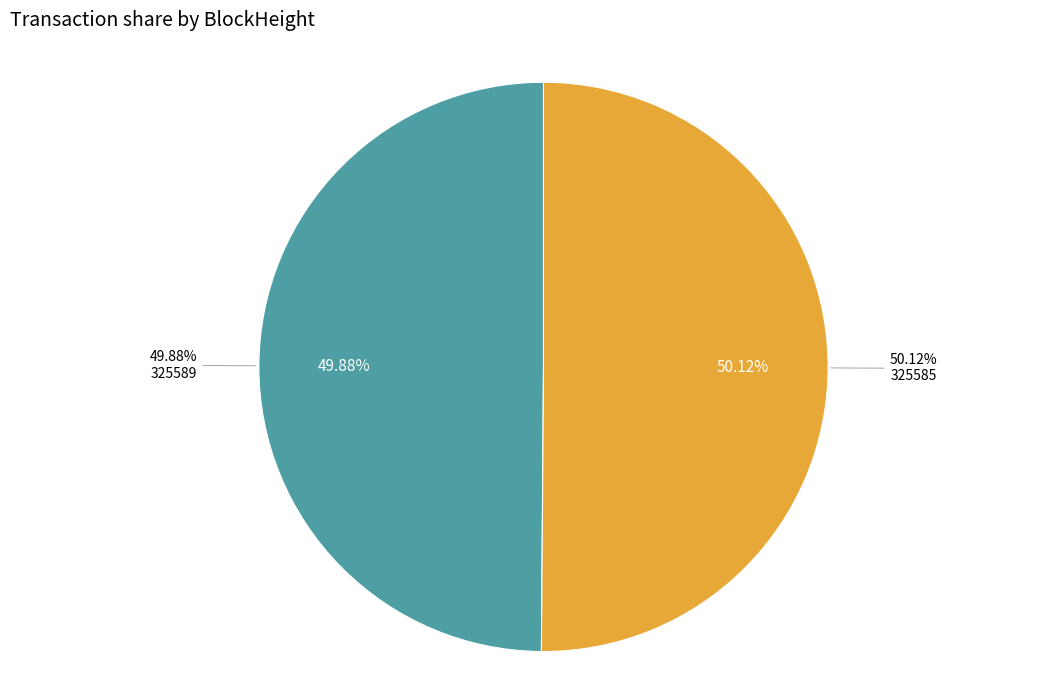

Which category accounts for the majority?

325585